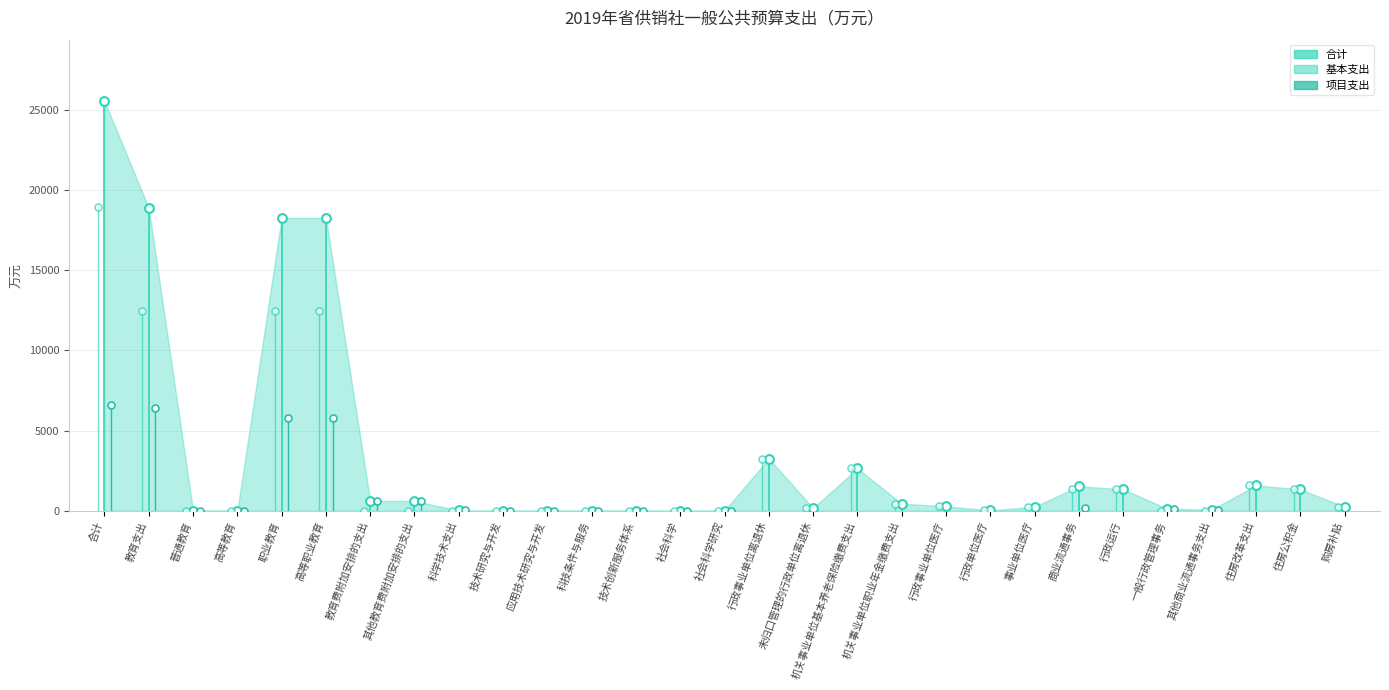

Which series has the largest Y range (max minus min)?

合计